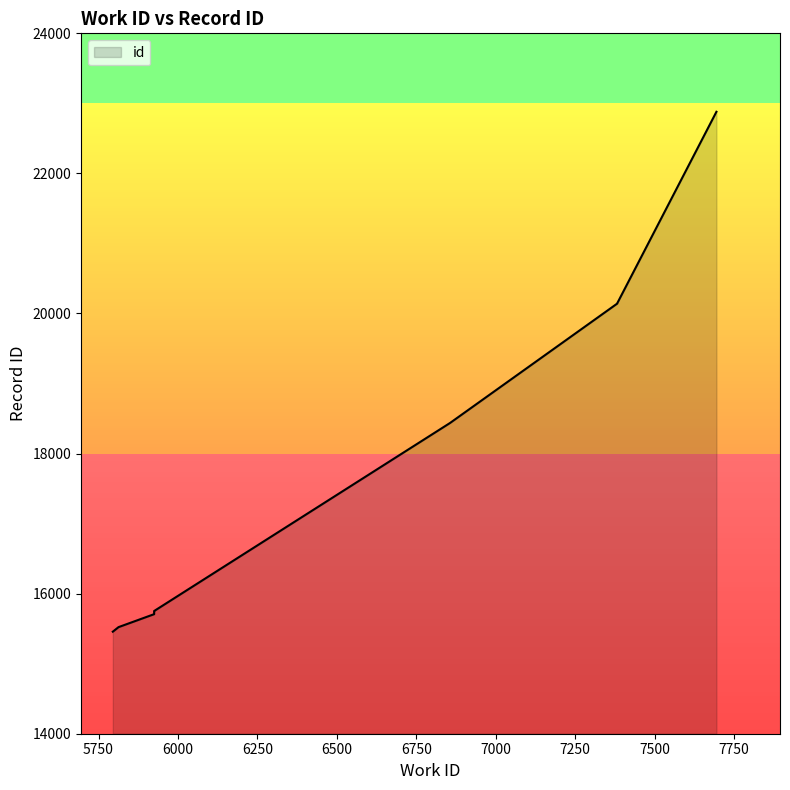

Does the chart display data point markers on the line(s)?

No